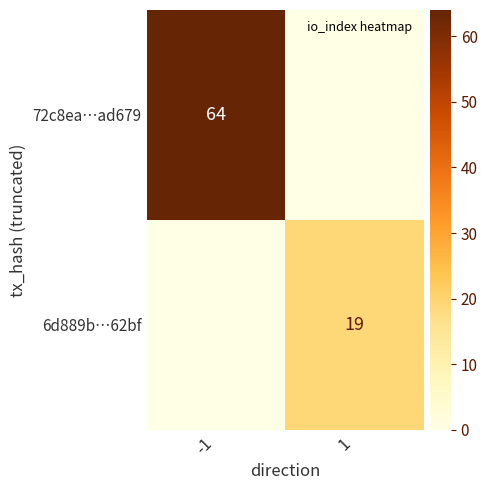

Is it true that 6d889b…62bf equals 19 at 1?

True